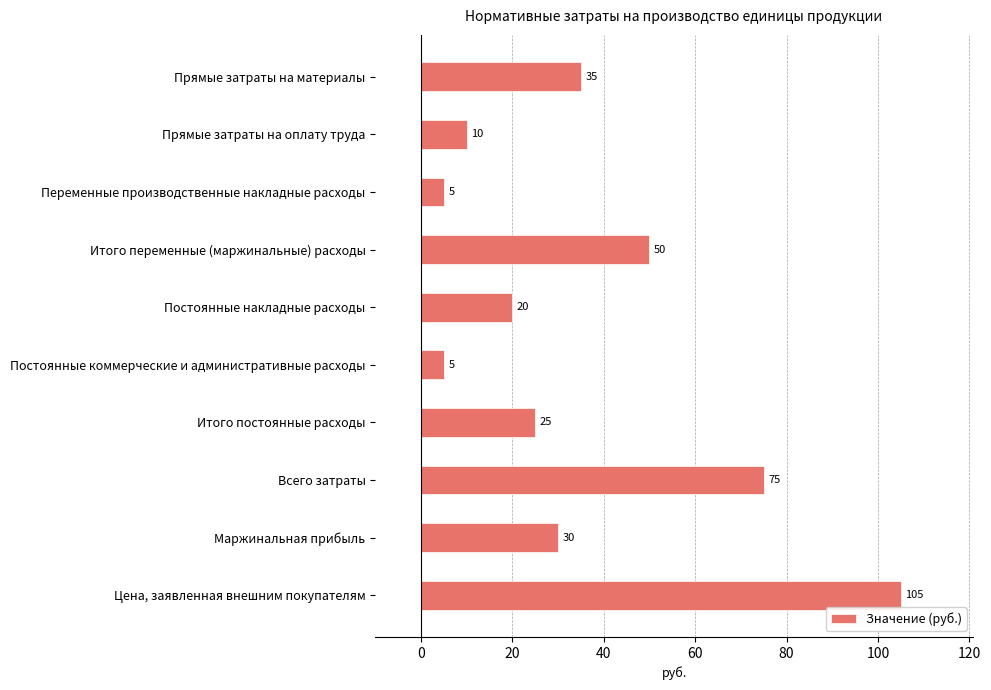

The value at Постоянные накладные расходы is 20. True or false?

True